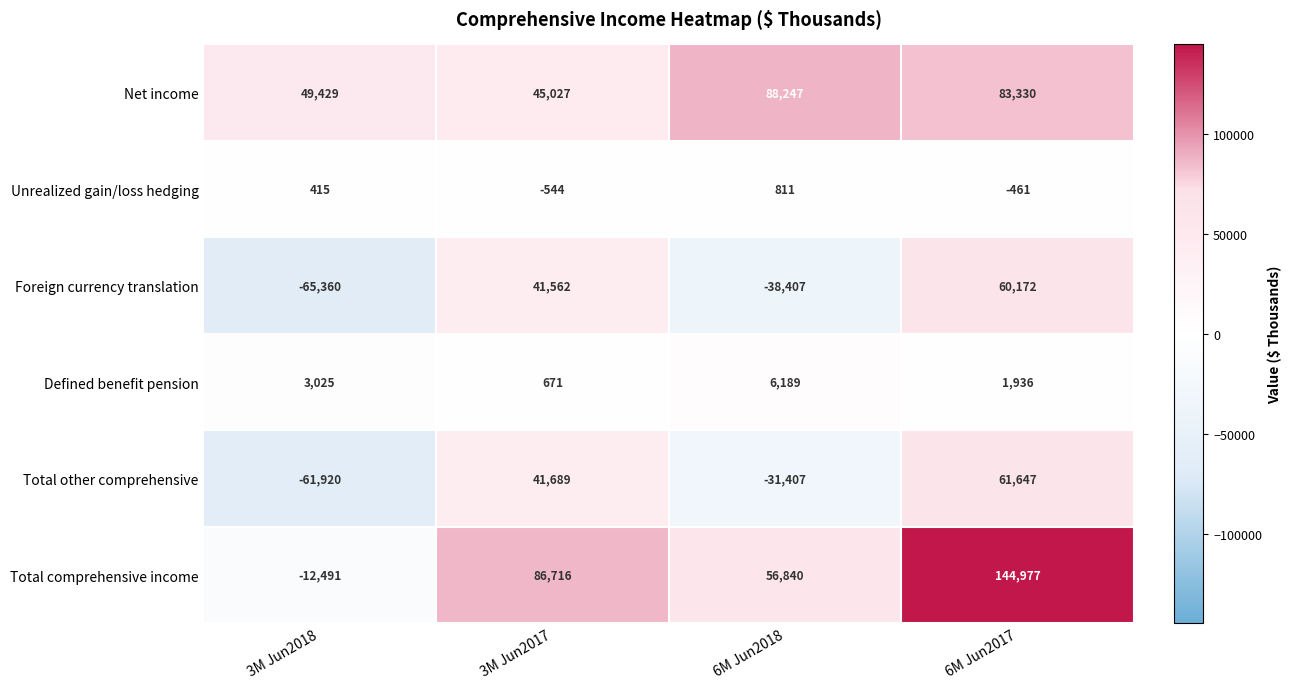

What is the difference between the maximum and minimum values in the Net income series?

43220